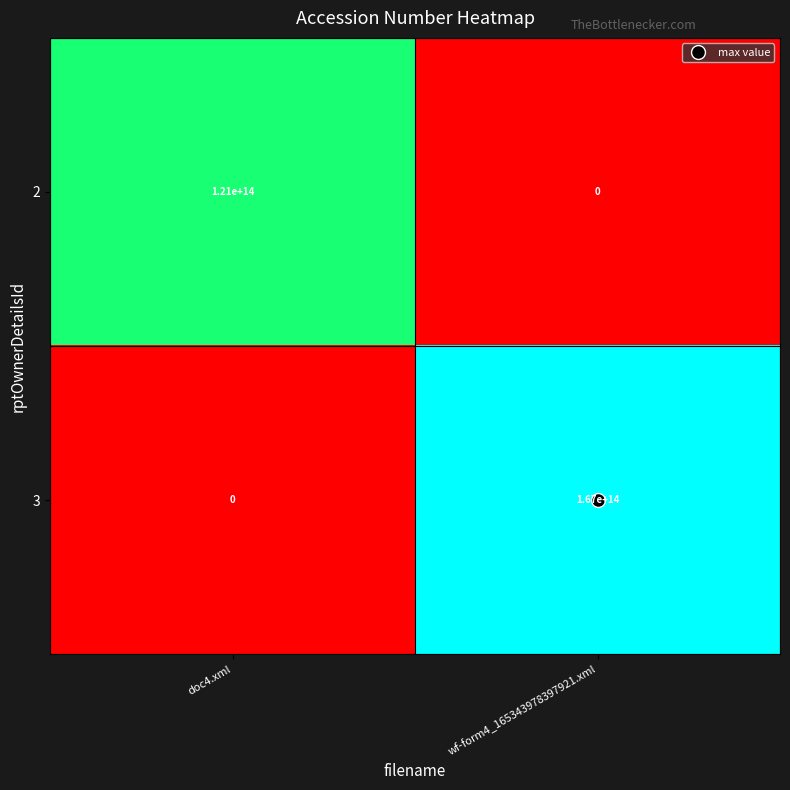

Between doc4.xml and wf-form4_165343978397921.xml, which series saw the biggest shift?

3